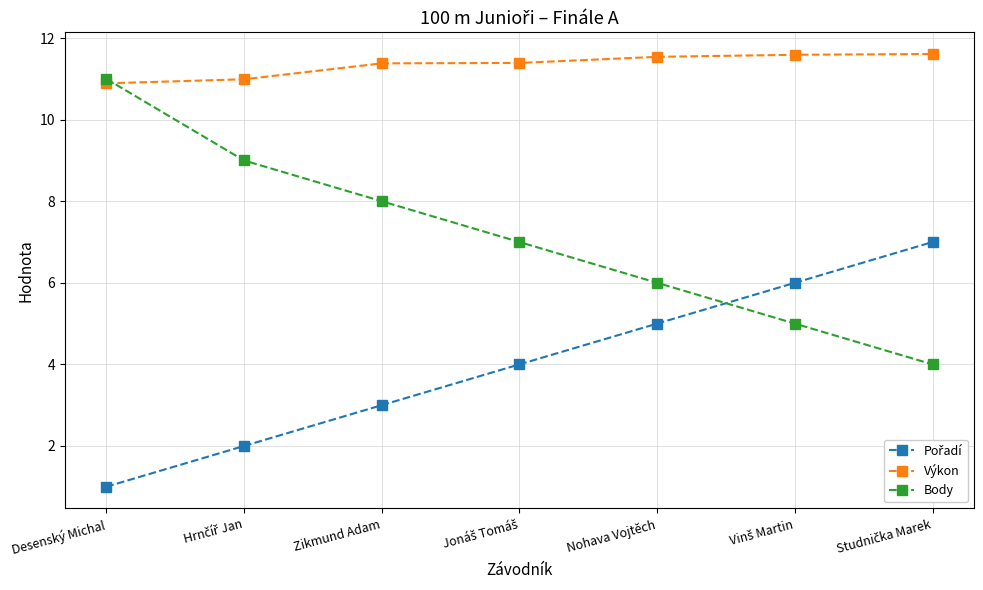

Which series has the largest range (max minus min)?

Body